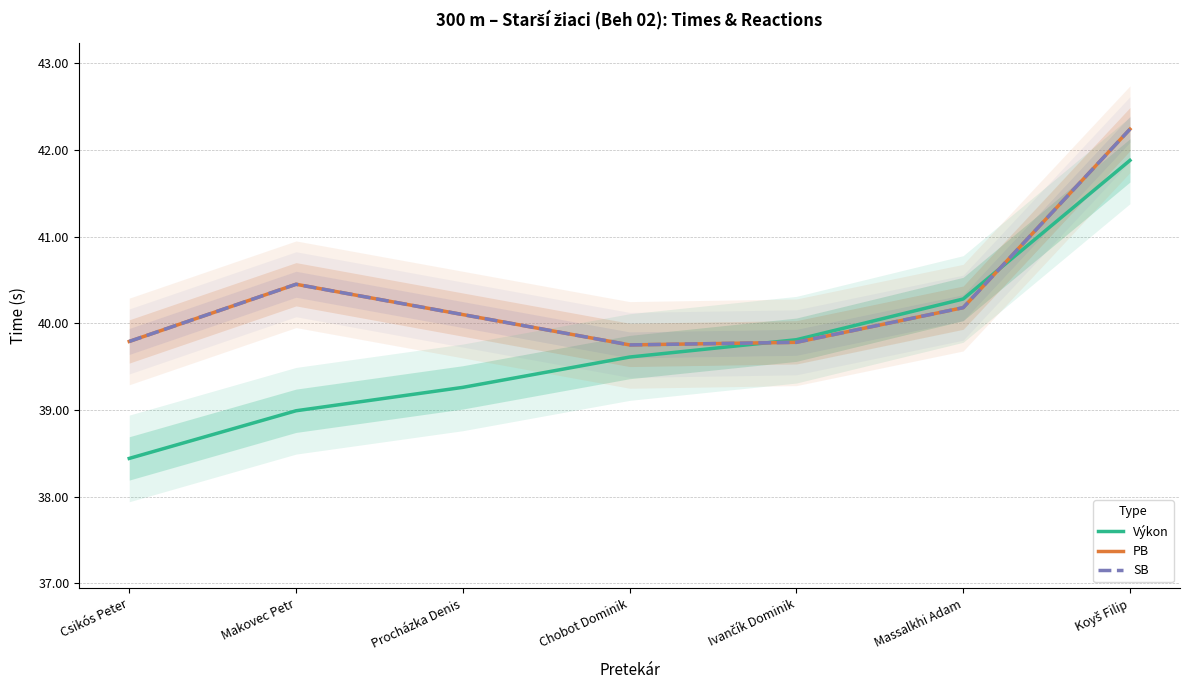

What is the label of the 2nd point from the right?

Massalkhi Adam